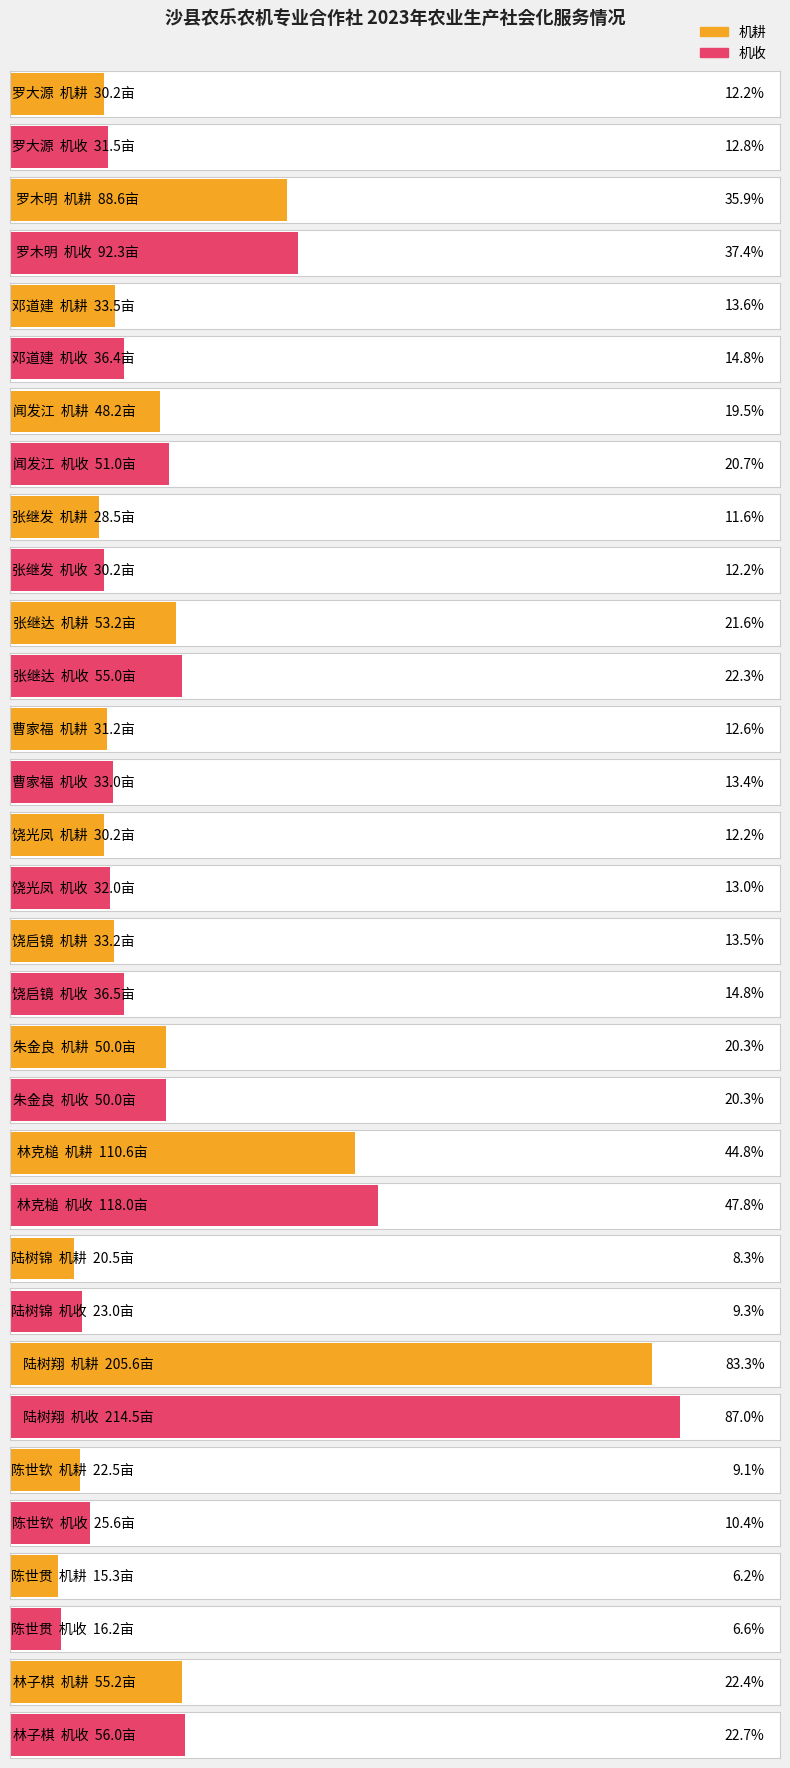

What is the difference between the 机耕 values at 朱金良 and 闻发江?

1.8